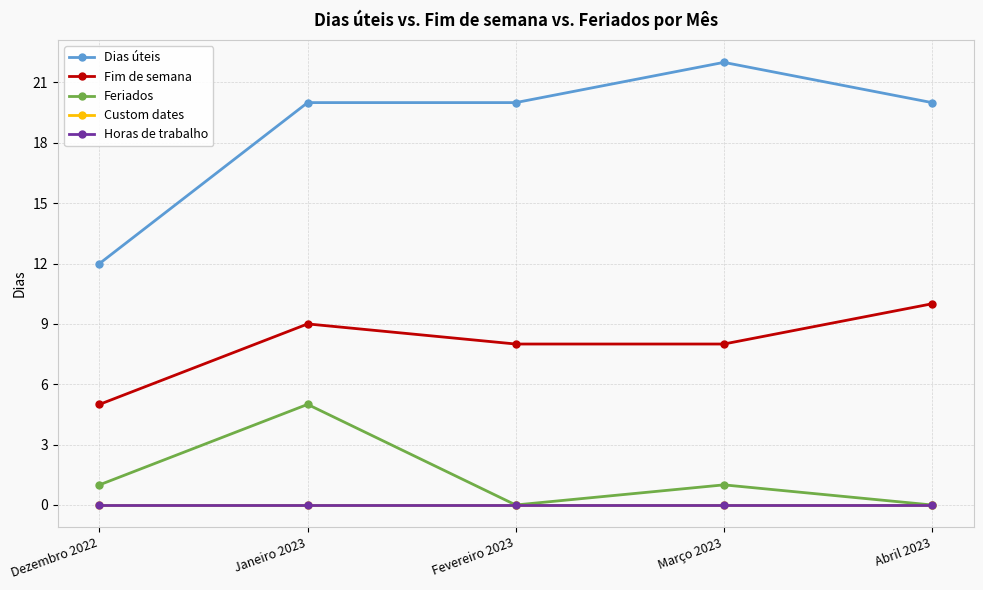

Is this an area chart (filled region under the line)?

No